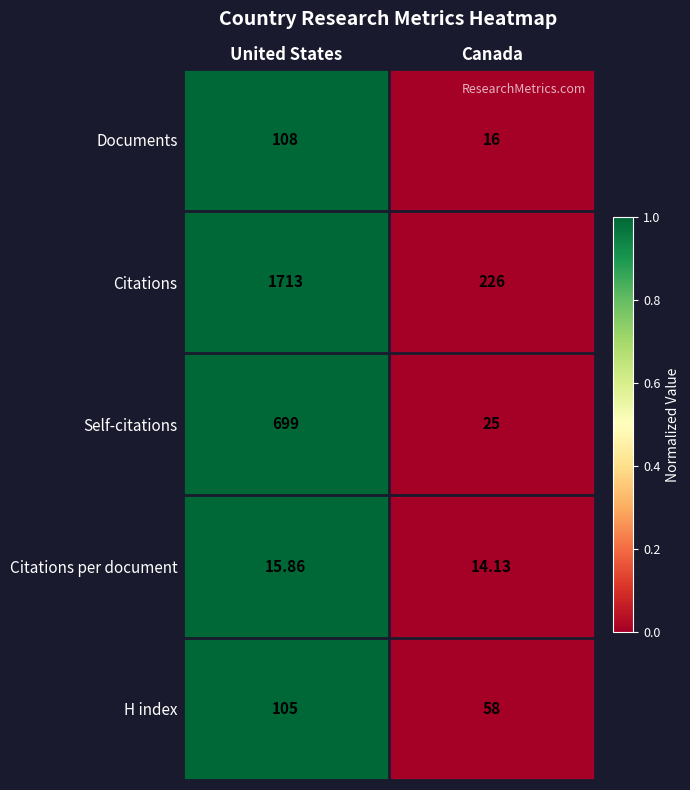

Which category has the lowest value across all series?

Canada